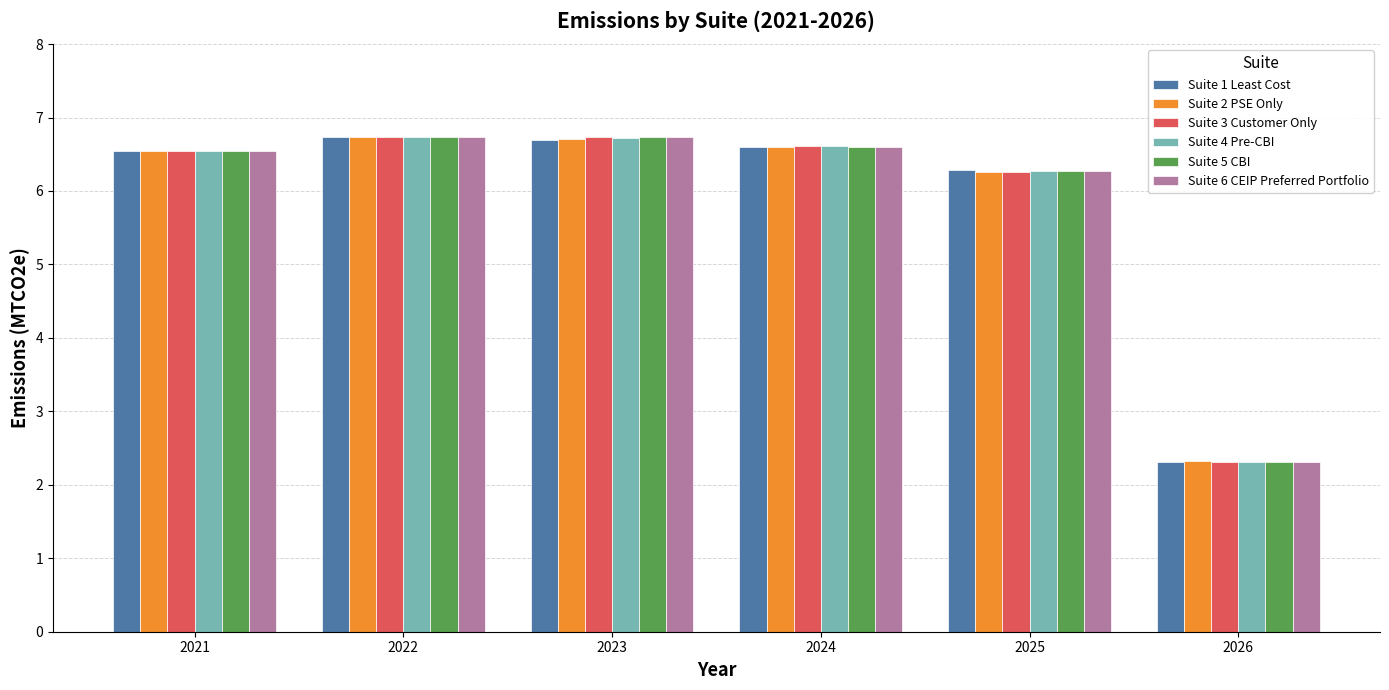

What is the sum of the Suite 5 CBI values at 2023 and 2022?

13.5